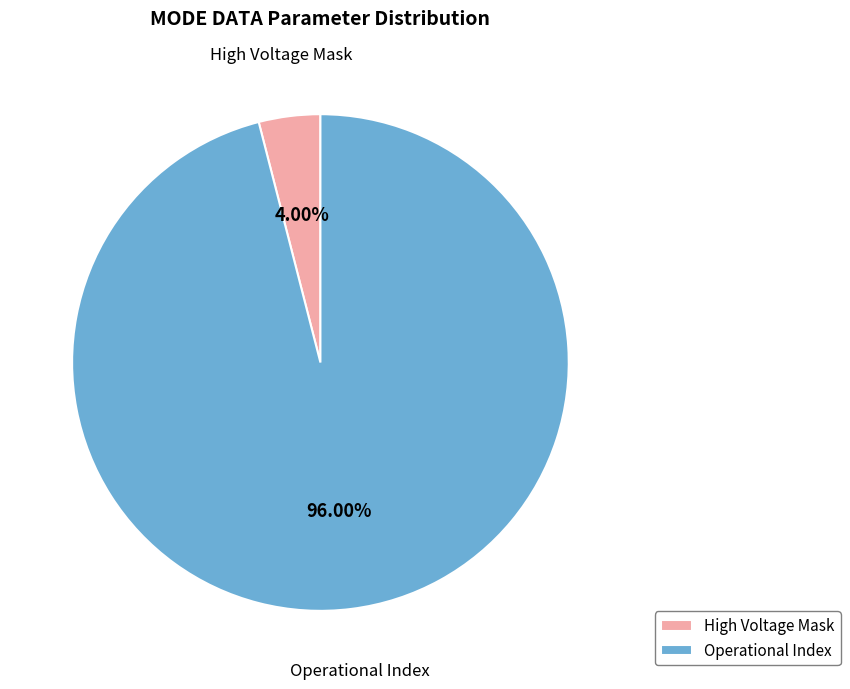

Count the number of slices in the pie.

2